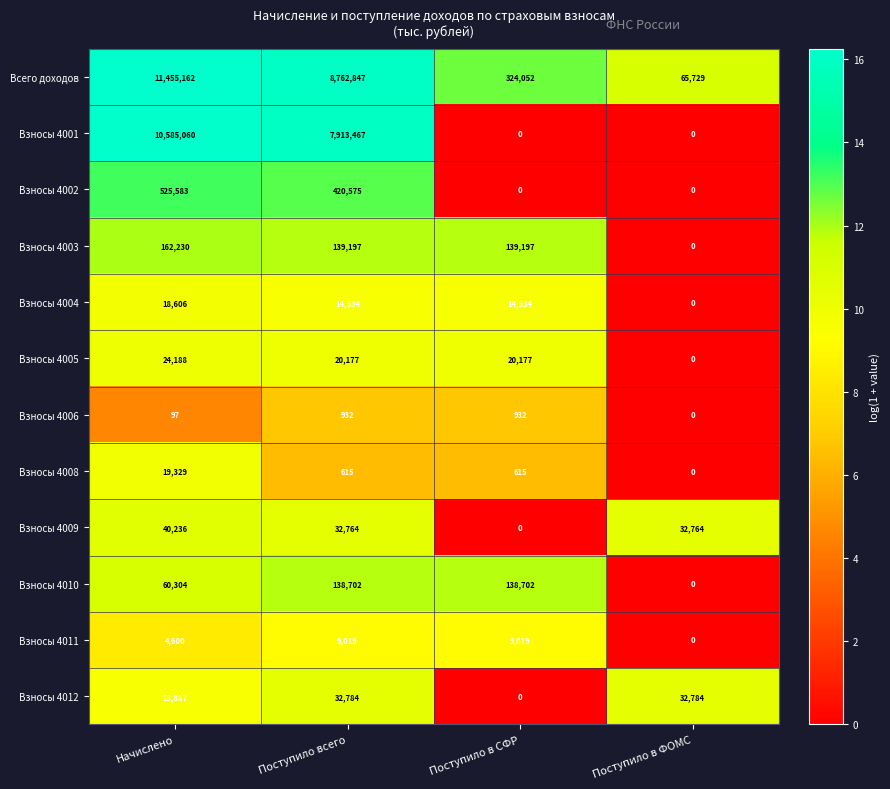

What is the average value of the Всего доходов series?

5151948